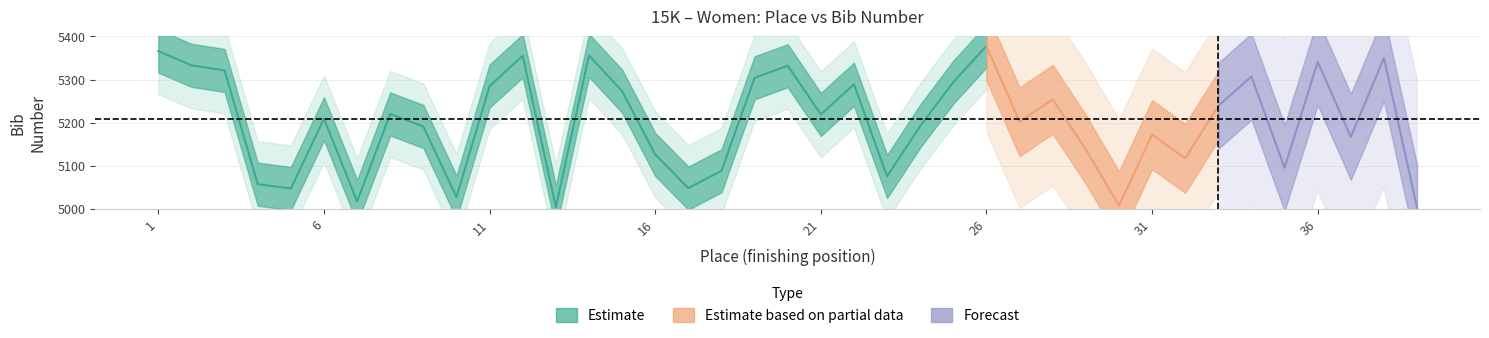

Reading left to right, extract all data points from this chart.

place: 1	2	3	4	5	6	7	8	9	10	11	12	13	14	15	16	17	18	19	20	21	22	23	24	25	26	27	28	29	30	31	32	33	34	35	36	37	38	39
number: 5366	5333	5321	5057	5047	5209	5017	5220	5191	5027	5285	5355	5004	5356	5273	5126	5048	5088	5304	5332	5219	5289	5075	5192	5294	5378	5202	5254	5138	5007	5172	5117	5239	5307	5095	5341	5167	5350	5002